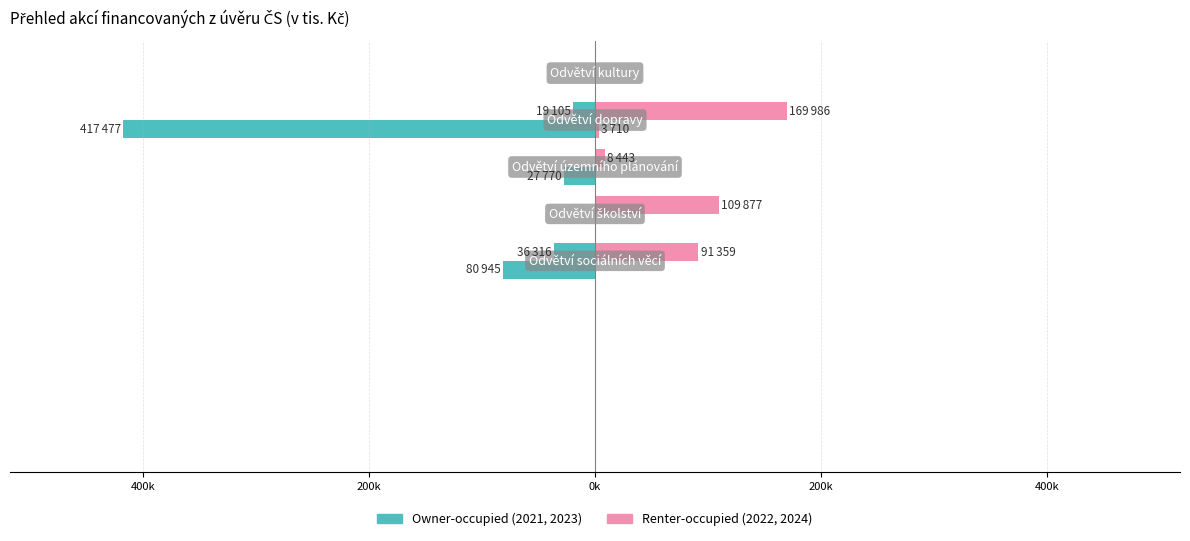

What is the label of the 5th bar from the left?

Odvětví kultury